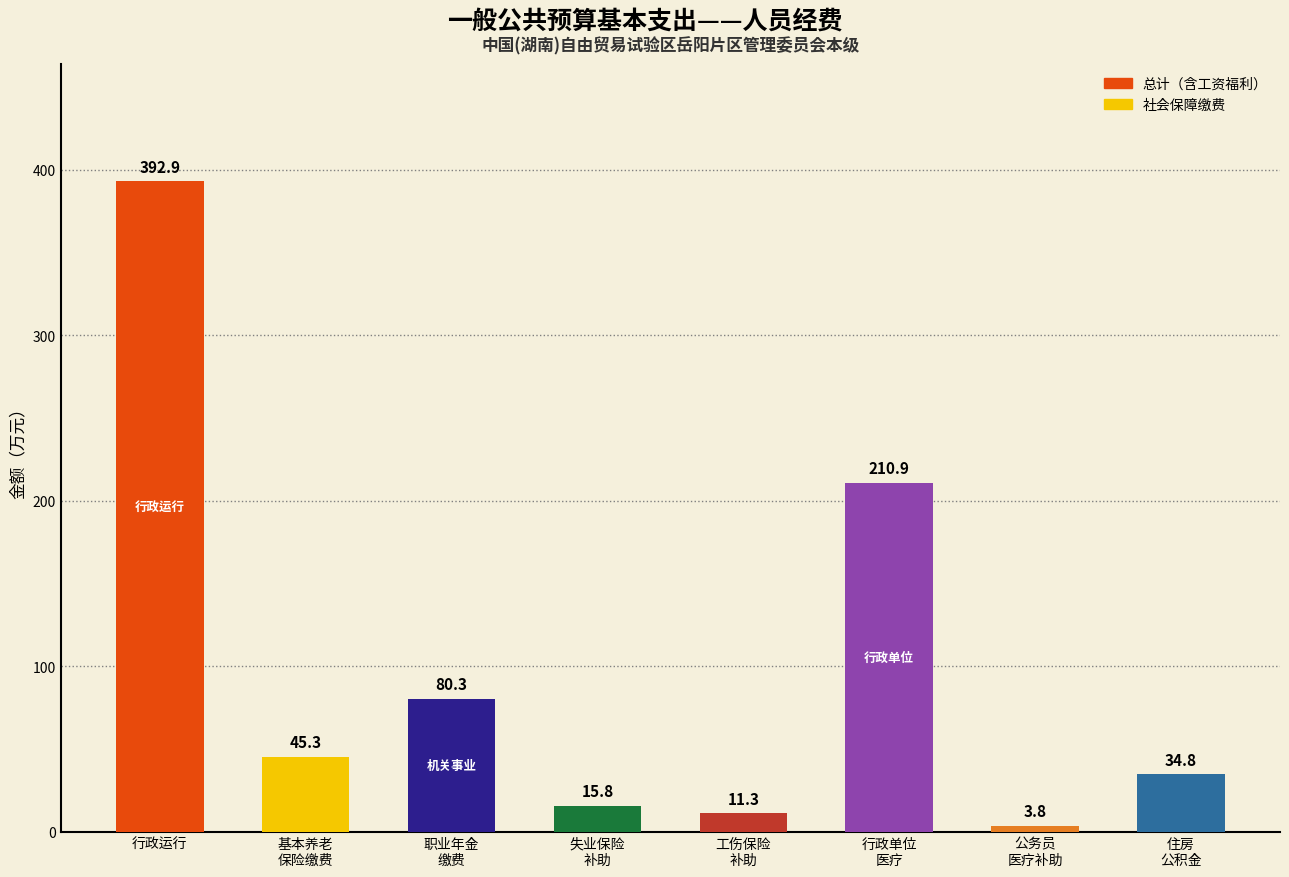

List the labels in order of value, smallest first.

公务员
医疗补助, 工伤保险
补助, 失业保险
补助, 住房
公积金, 基本养老
保险缴费, 职业年金
缴费, 行政单位
医疗, 行政运行